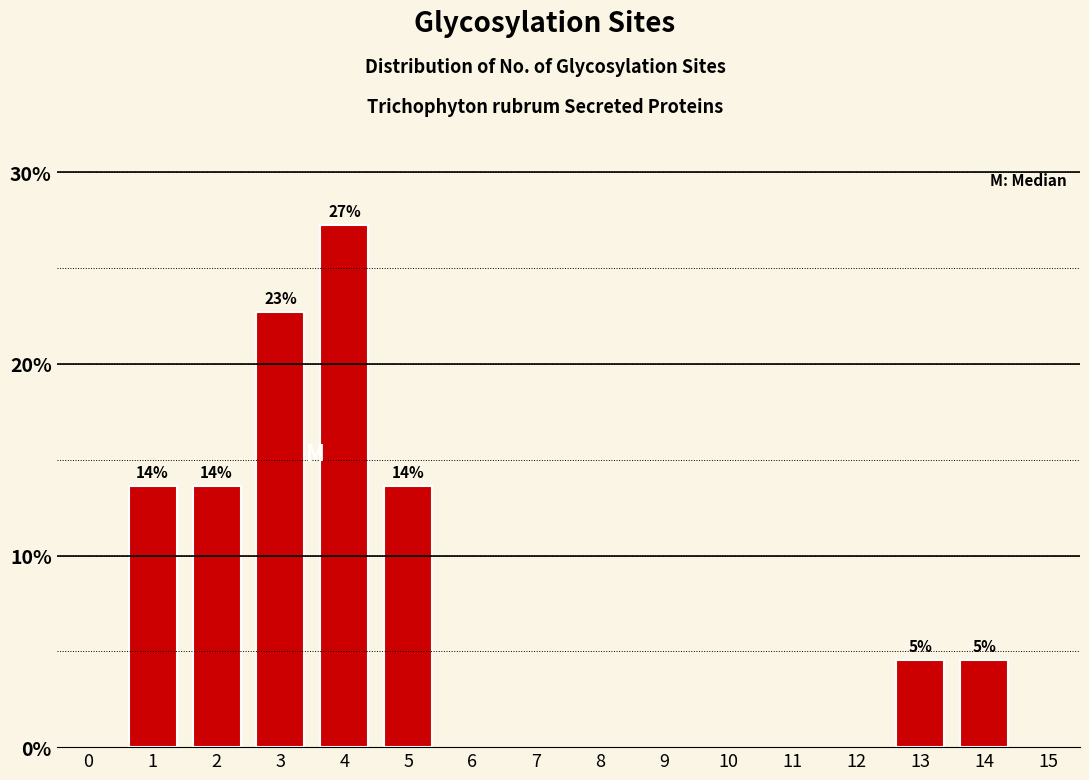

How many bars are there in total?

7